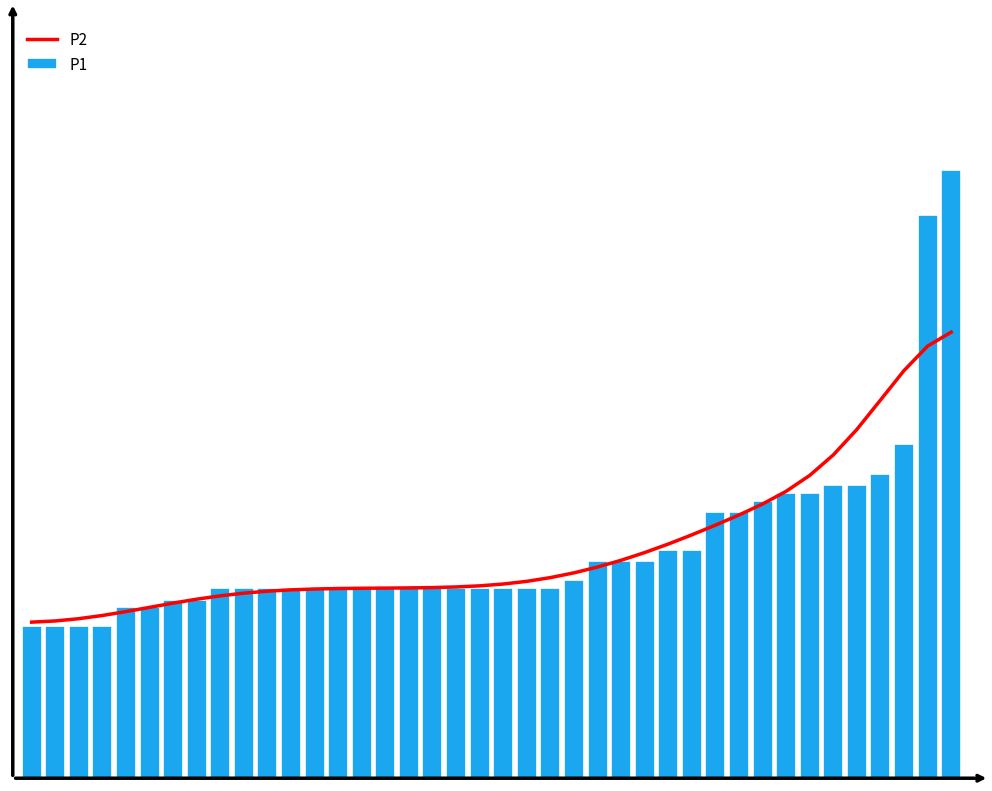

What is the difference between the P1 values at 3 and 35?

0.4